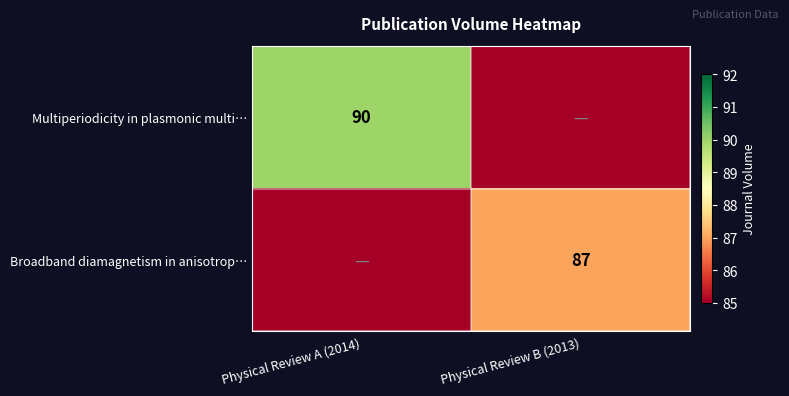

Is the value of Multiperiodicity in plasmonic multi… at Physical Review A (2014) greater than the value of Broadband diamagnetism in anisotrop… at Physical Review B (2013)?

Yes